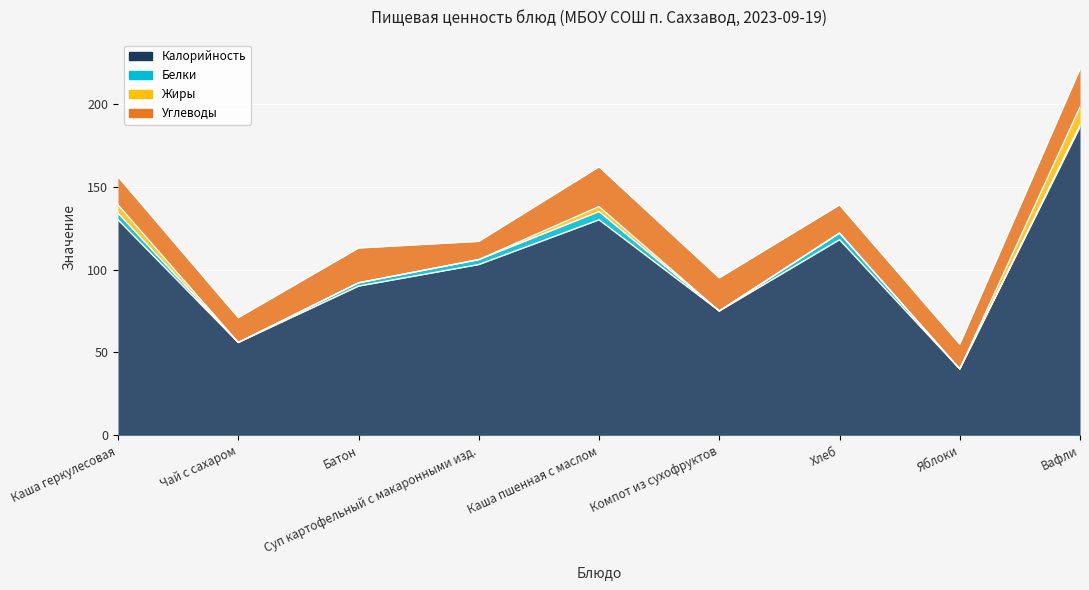

Reading right to left, transcribe all the data shown in this chart.

Калорийность: Вафли=186	Яблоки=40	Хлеб=118	Компот из сухофруктов=75	Каша пшенная с маслом=130	Суп картофельный с макаронными изд.=103	Батон=90	Чай с сахаром=56	Каша геркулесовая=130
Белки: Вафли=1	Яблоки=0	Хлеб=4	Компот из сухофруктов=0	Каша пшенная с маслом=5	Суп картофельный с макаронными изд.=3	Батон=2	Чай с сахаром=0	Каша геркулесовая=4
Жиры: Вафли=11	Яблоки=0	Хлеб=0	Компот из сухофруктов=0	Каша пшенная с маслом=3	Суп картофельный с макаронными изд.=0	Батон=0	Чай с сахаром=0	Каша геркулесовая=5
Углеводы: Вафли=23	Яблоки=15	Хлеб=17	Компот из сухофруктов=20	Каша пшенная с маслом=24	Суп картофельный с макаронными изд.=11	Батон=21	Чай с сахаром=15	Каша геркулесовая=17